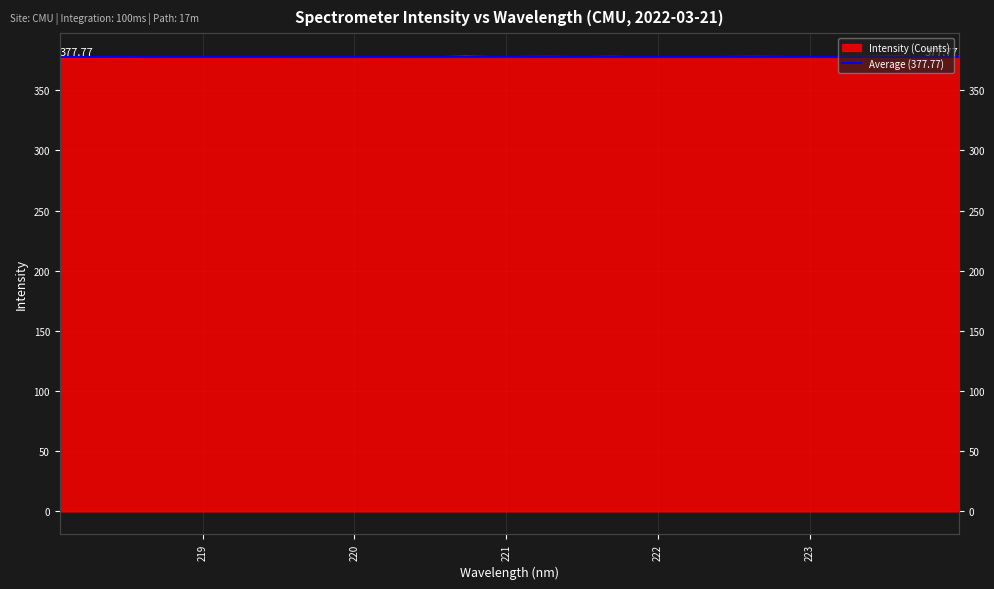

What is the average value?

377.8